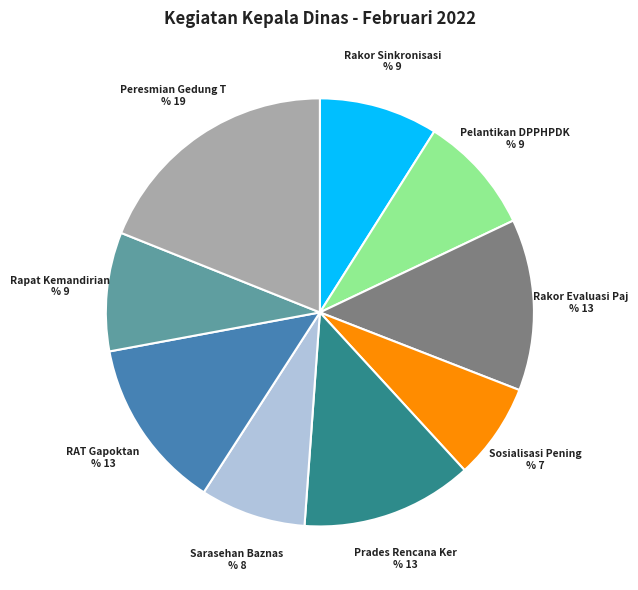

Is there any slice that represents more than half of the pie?

No